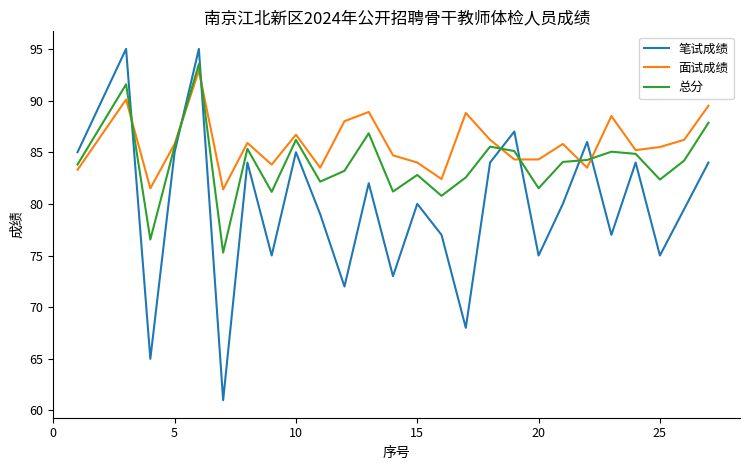

What is the minimum value shown in the chart?

61.0